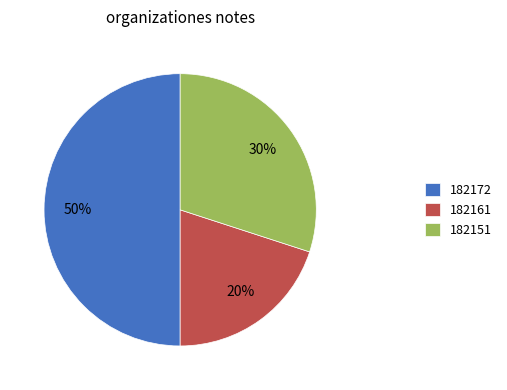

To the nearest percent, what is the average slice percentage?

33%